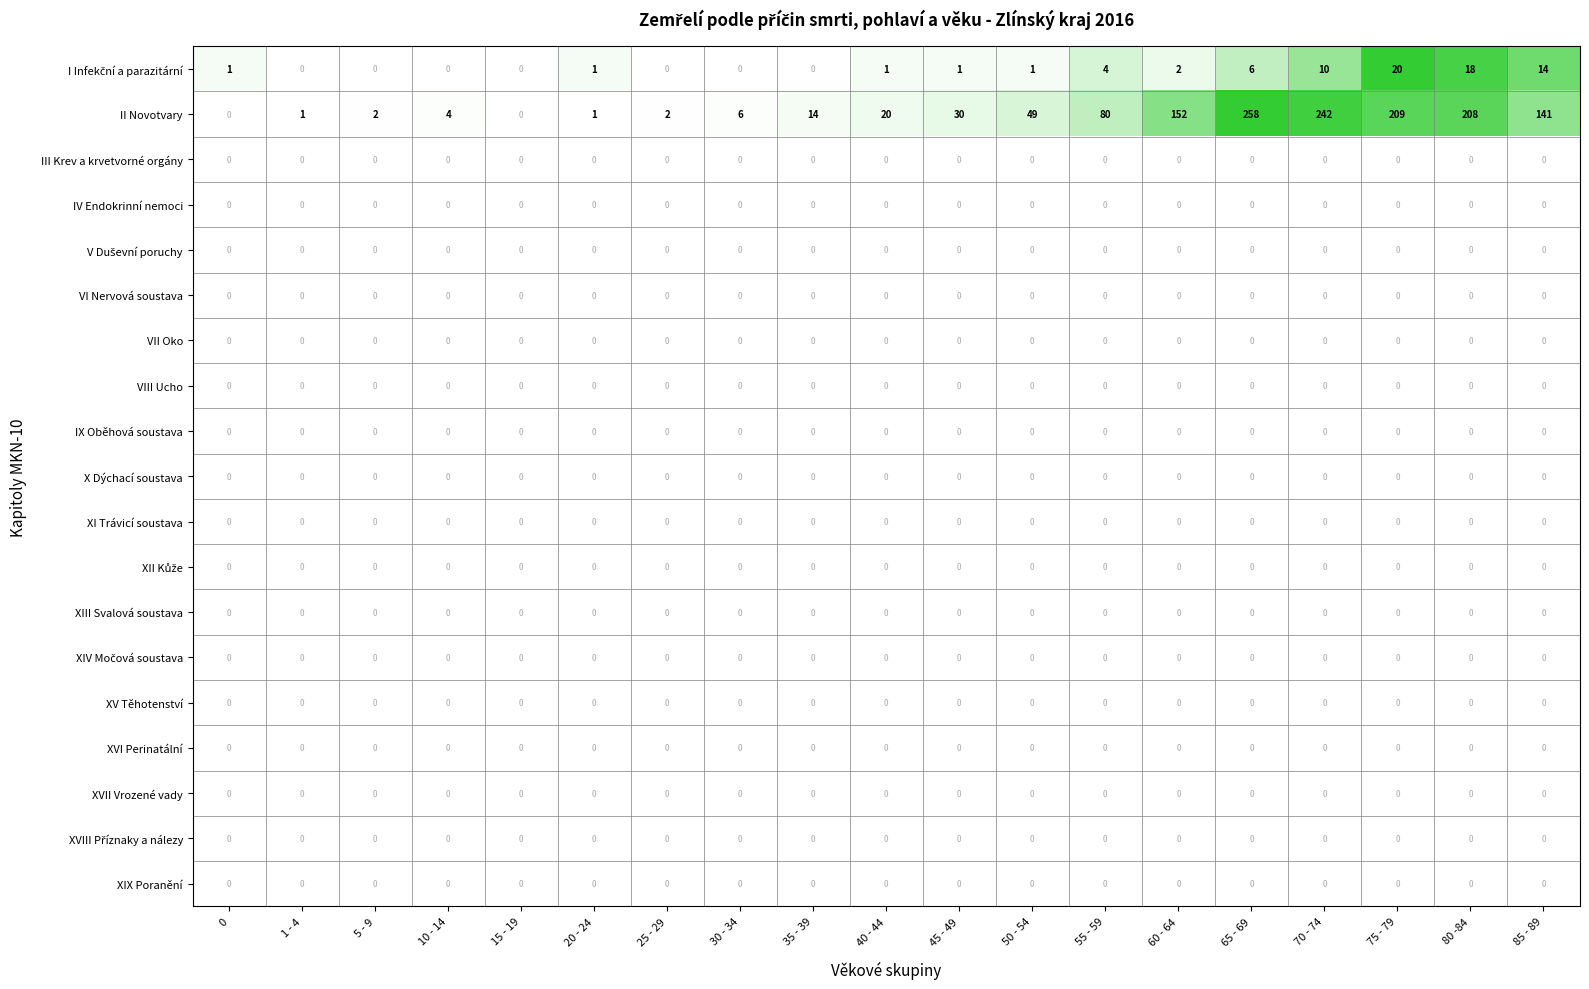

Which category has the highest value across all series?

65 - 69